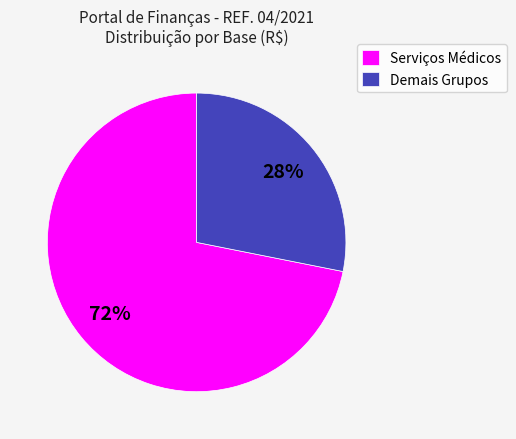

Rank the categories by value from lowest to highest.

Demais Grupos, Serviços Médicos